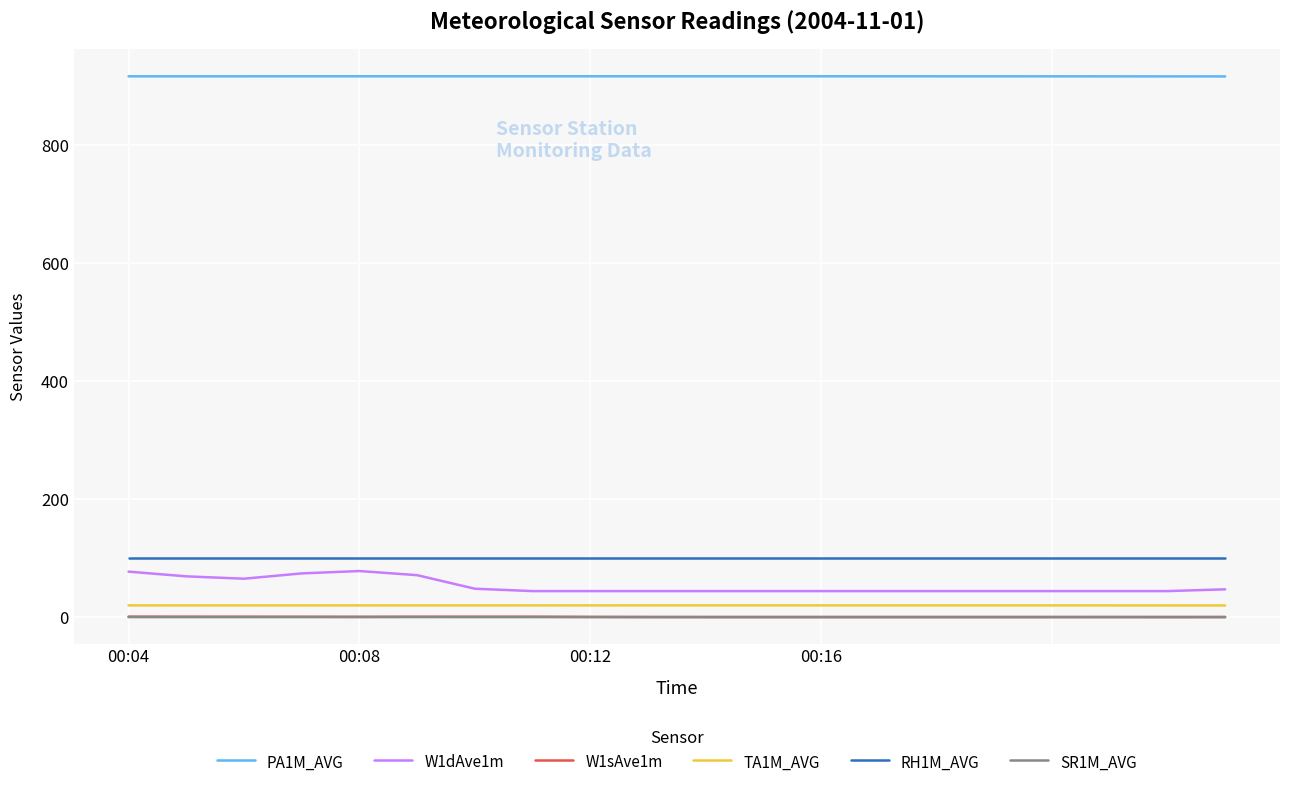

True or false: TA1M_AVG and PA1M_AVG intersect in this chart.

False